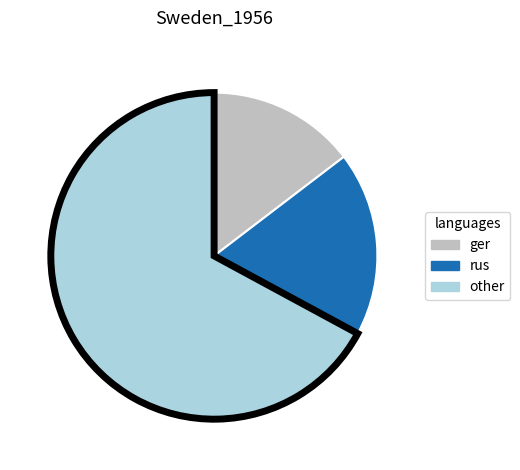

True or false: rus accounts for 29% of the total.

False